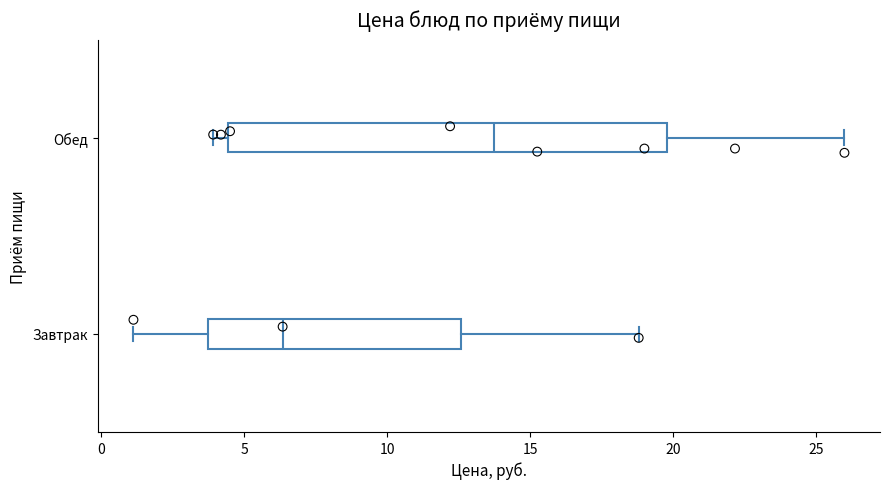

Reading bottom to top, transcribe this box plot: for each box, give where its median line is, the range the box spans, and where its two whiskers end, as read against the x-axis. The values are not printed on the chart, so give them approximately, as read against the axis.

Завтрак: median 6.5, box 3.5 to 12.5, whiskers 1.0 to 19.0
Обед: median 13.5, box 4.5 to 20.0, whiskers 4.0 to 26.0